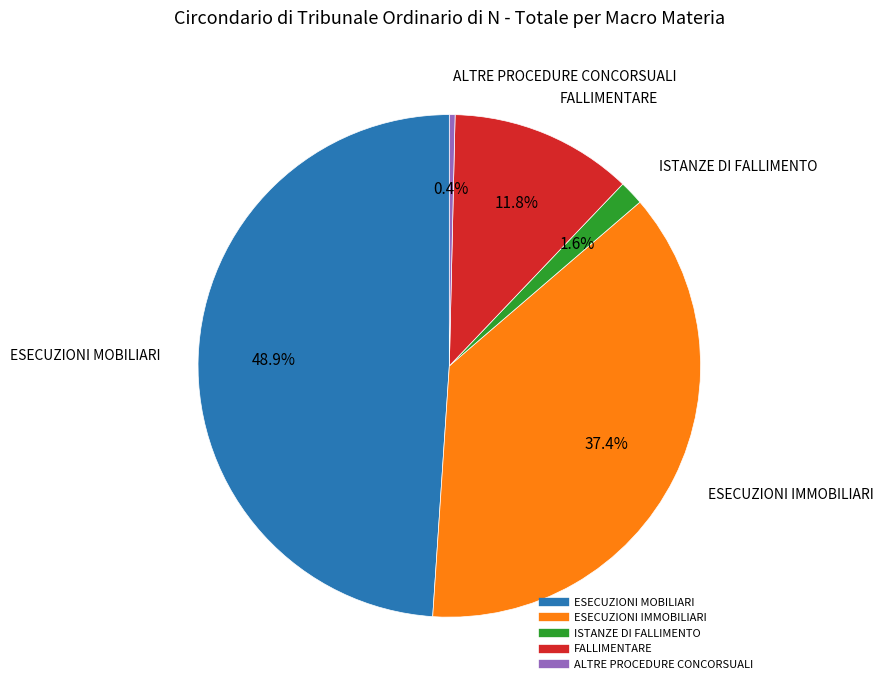

Which slice is the largest?

ESECUZIONI MOBILIARI